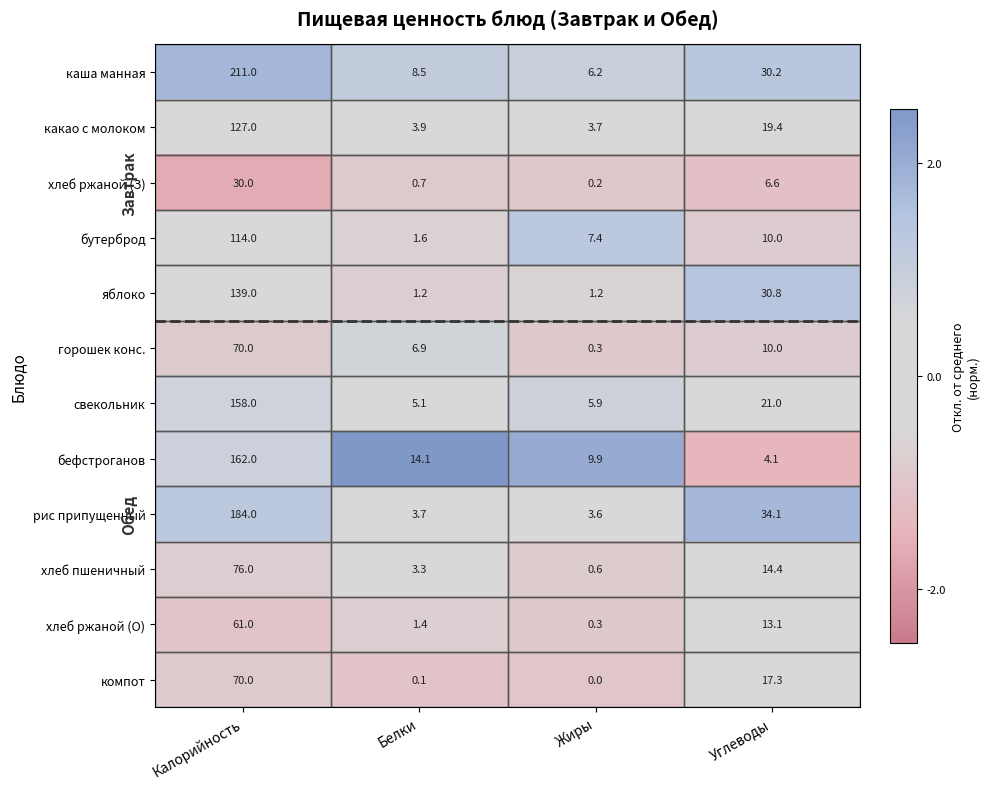

What is the sum of the хлеб пшеничный values at Калорийность and Жиры?

76.6